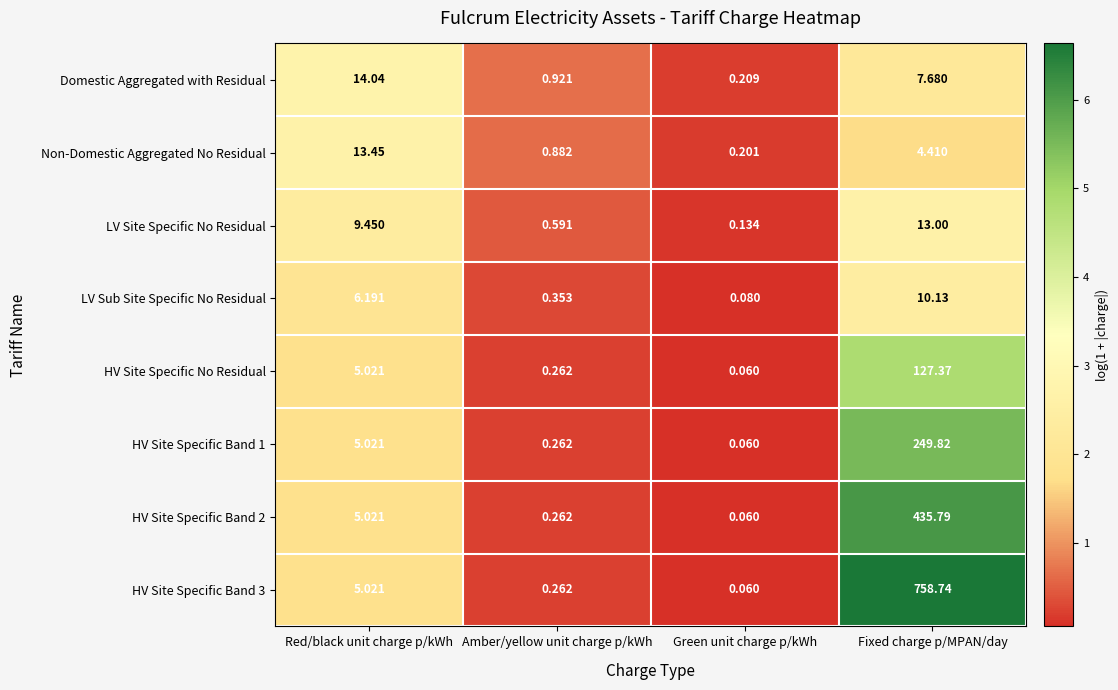

Is the value of HV Site Specific No Residual at Green unit charge p/kWh greater than the value of LV Sub Site Specific No Residual at Green unit charge p/kWh?

No